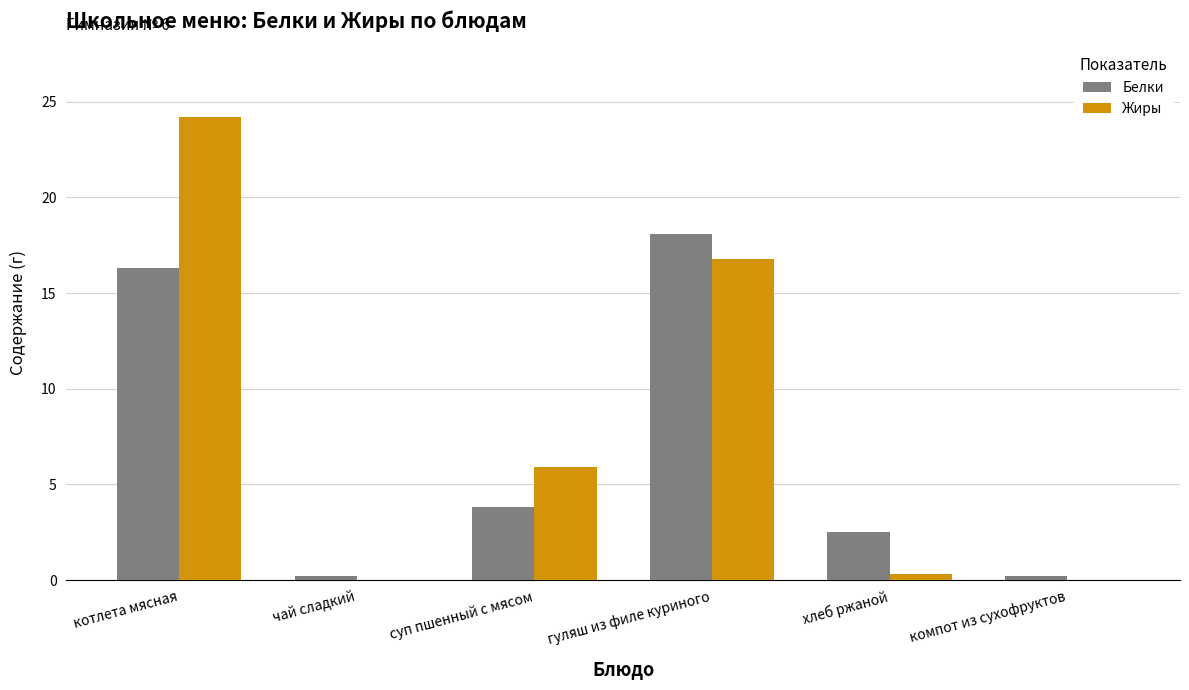

Which series changed the most between суп пшенный с мясом and гуляш из филе куриного?

Белки